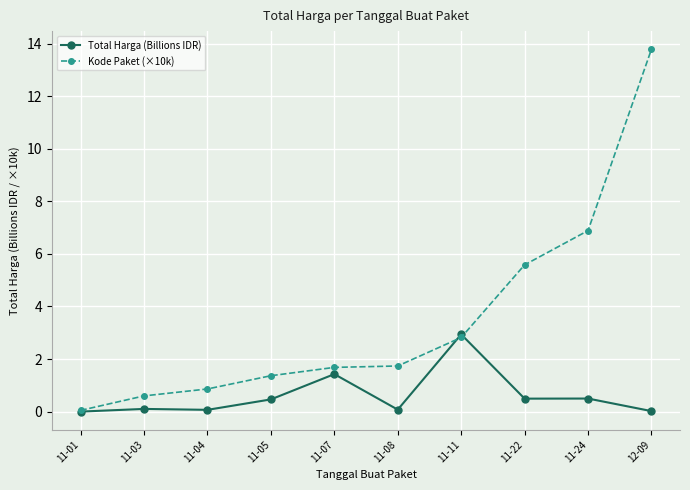

What is the highest value of the Total Harga (Billions IDR) series?

2.9